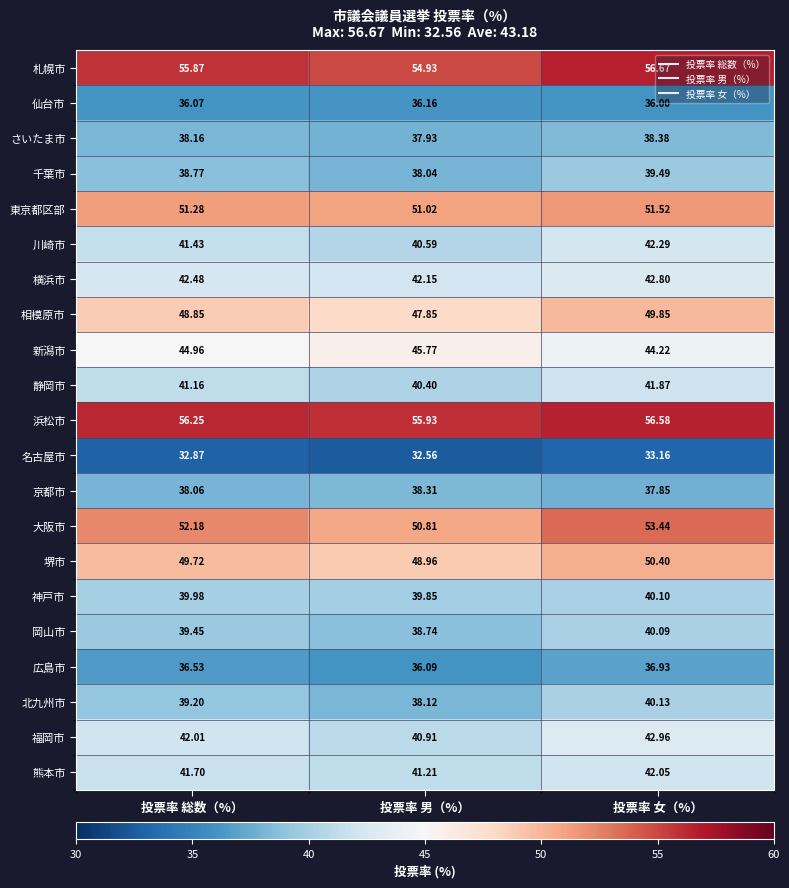

List the series in order of their peak value, lowest first.

名古屋市, 仙台市, 広島市, 京都市, さいたま市, 千葉市, 岡山市, 神戸市, 北九州市, 静岡市, 熊本市, 川崎市, 横浜市, 福岡市, 新潟市, 相模原市, 堺市, 東京都区部, 大阪市, 浜松市, 札幌市